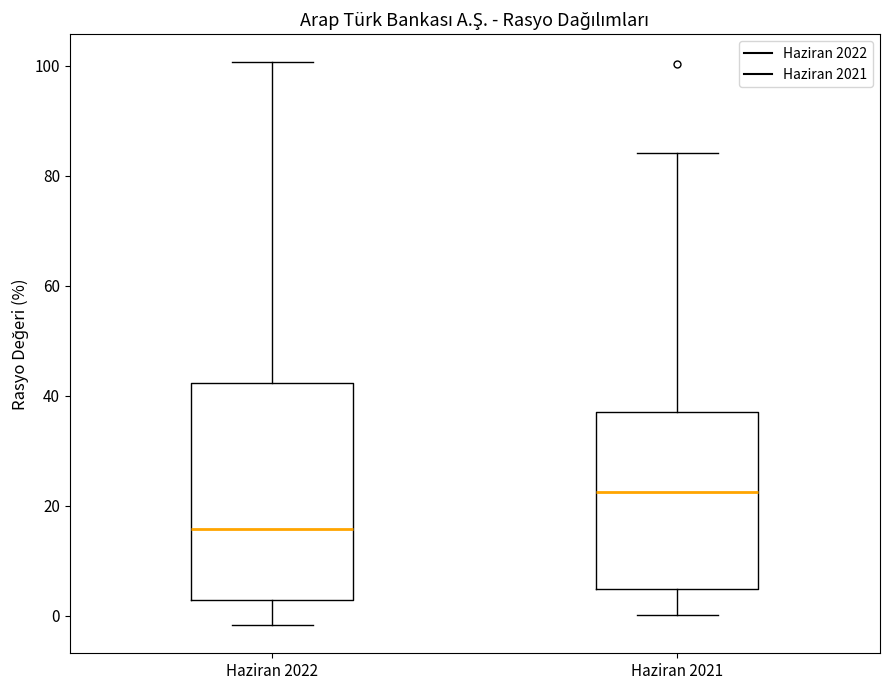

Reading left to right, read every box against the y-axis: the position of its median line, the range the box covers, and the ends of its whiskers. The values are not printed on the chart, so give them approximately, as read against the axis.

Haziran 2022: median 16, box 2 to 42, whiskers -2 to 100
Haziran 2021: median 22, box 4 to 38, whiskers 0 to 84